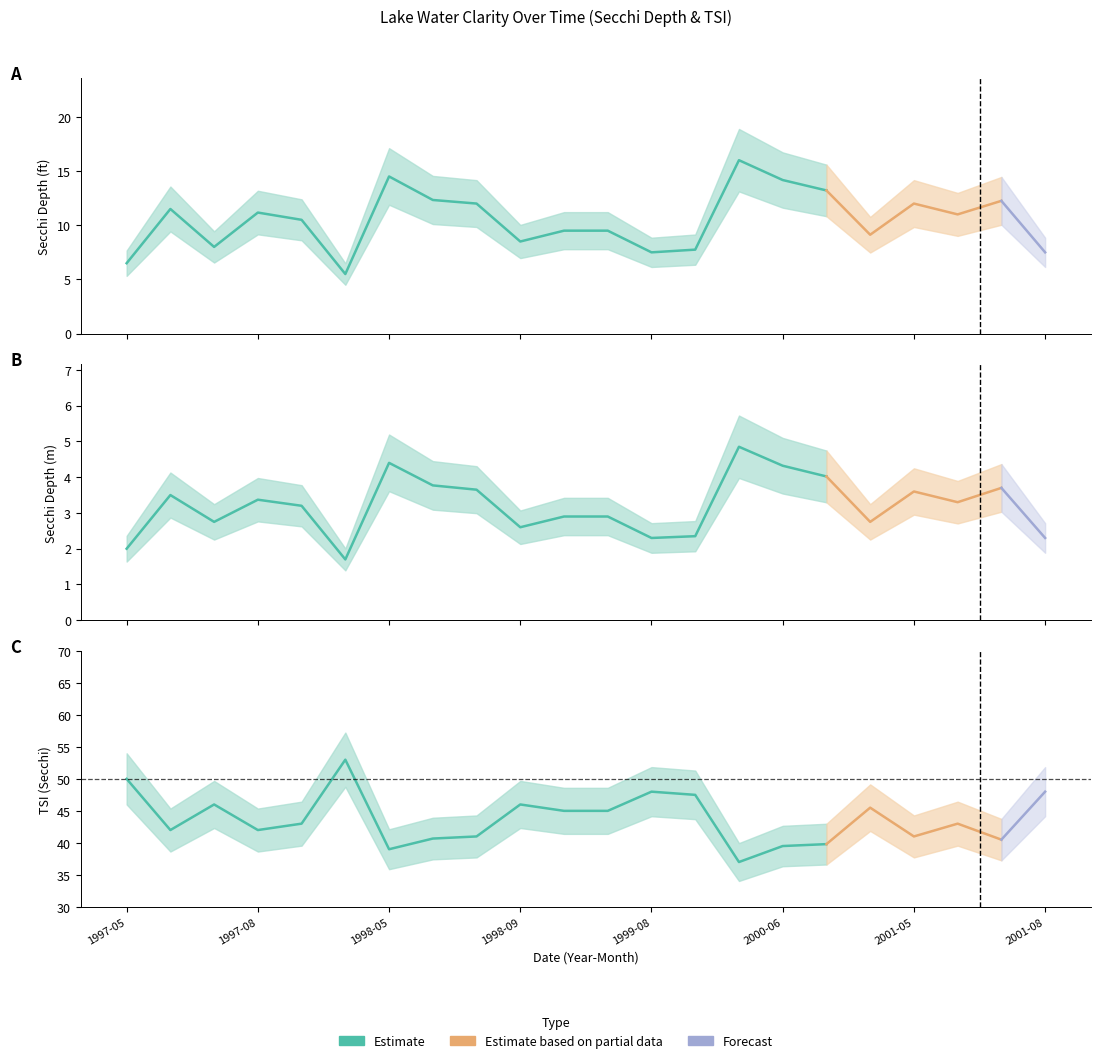

At which category is the sum across all series the highest?

1997-10